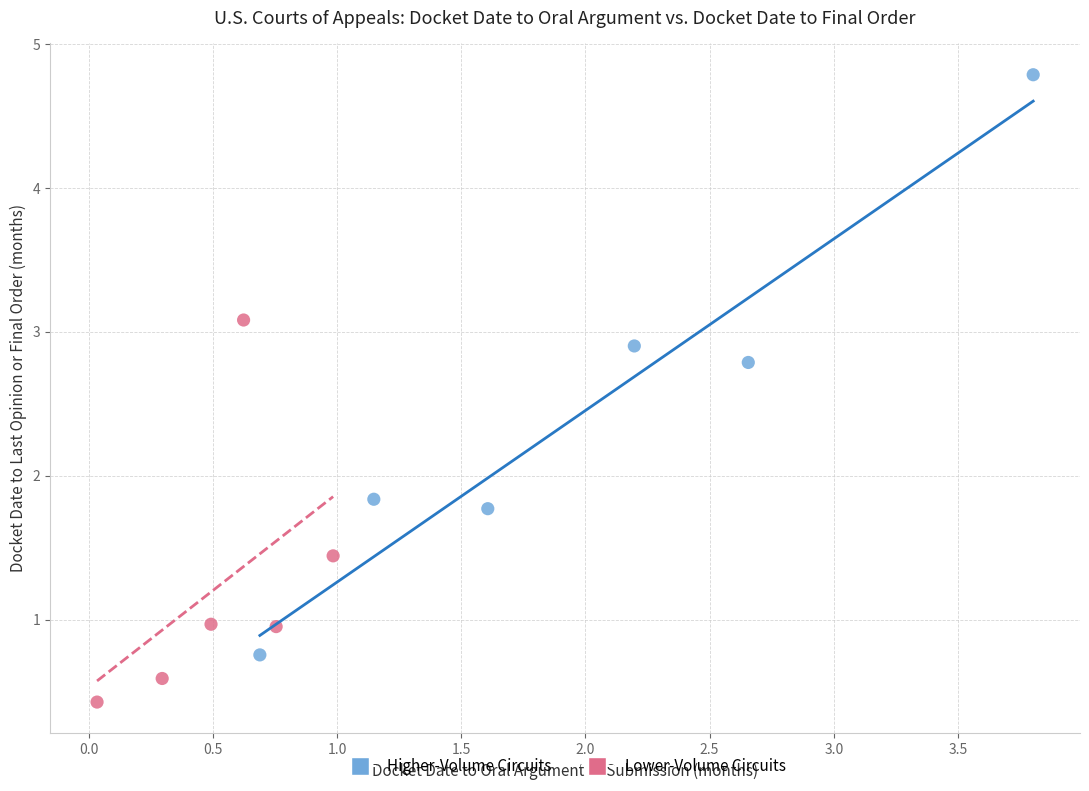

Which series contains the lowest Y value?

Lower-Volume Circuits